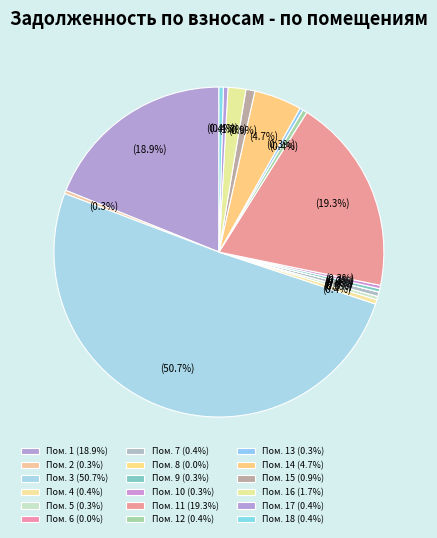

How much of the chart is everything except 6?

100.0%